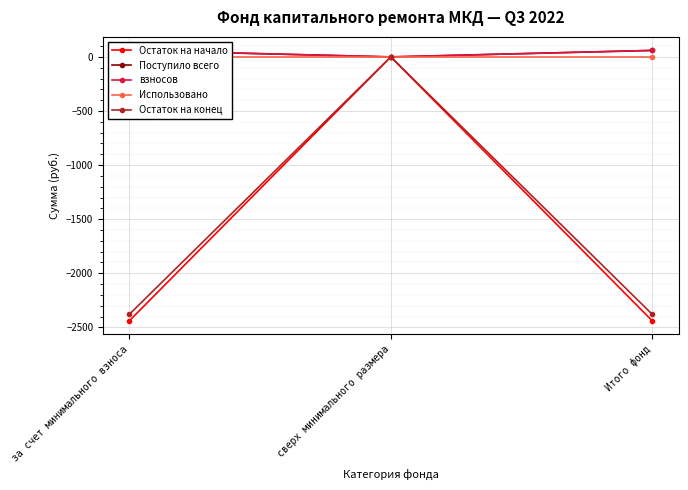

How many distinct data groups are displayed?

5